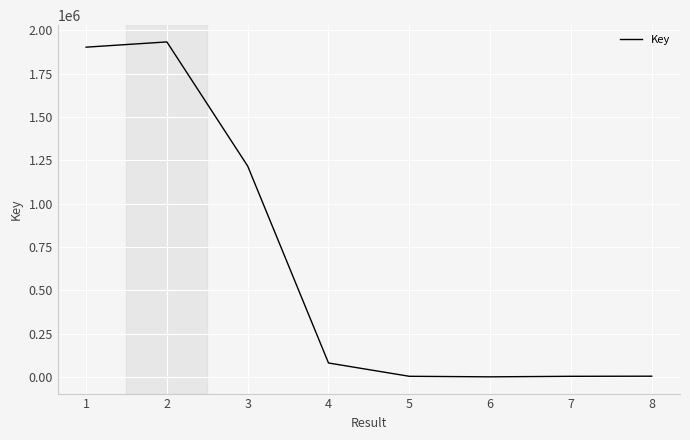

The value at 3 is 1216378. True or false?

True